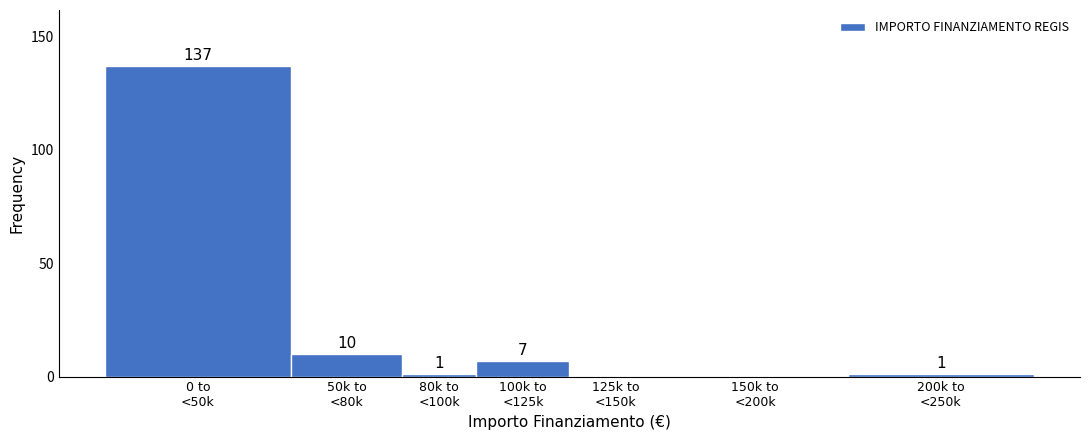

What is the sum of all values?

156